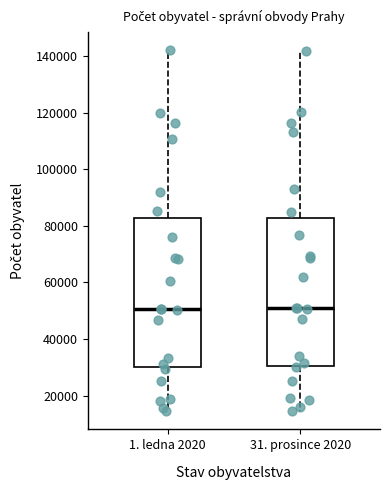

Reading left to right, read every box against the y-axis: the position of its median line, the range the box covers, and the ends of its whiskers. The values are not printed on the chart, so give them approximately, as read against the axis.

1. ledna 2020: median 50000, box 30000 to 82000, whiskers 14000 to 142000
31. prosince 2020: median 50000, box 30000 to 82000, whiskers 14000 to 142000